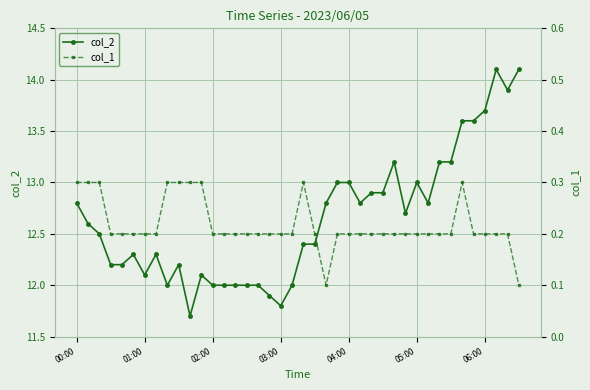

True or false: col_2 has more than 0 interior local peaks.

True